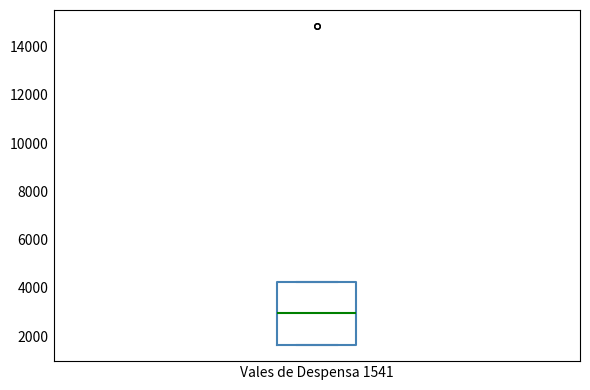

Transcribe this box plot: give where the median line is, the range the box spans, and where the two whiskers end, as read against the y-axis. The values are not printed on the chart, so give them approximately, as read against the axis.

median 3000, box 1600 to 4200, whiskers 1600 to 4200